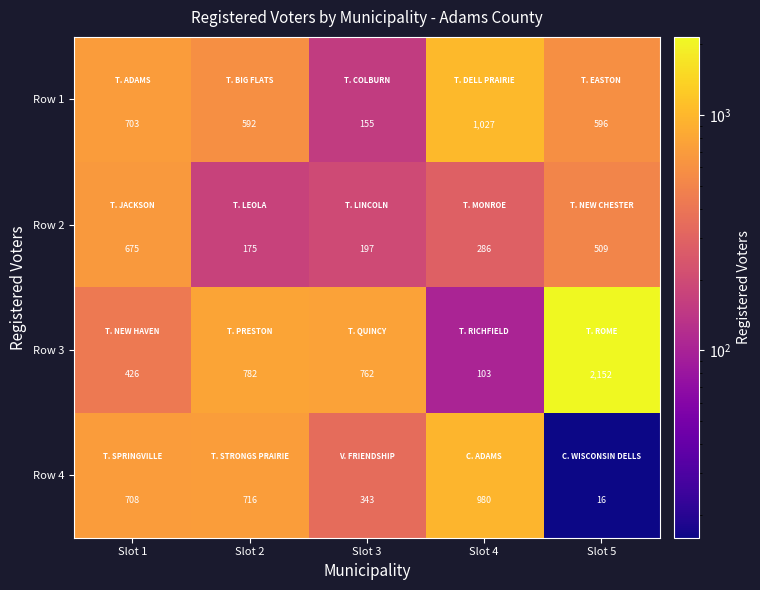

Where is Row 1 nearest to the value 591?

Slot 2